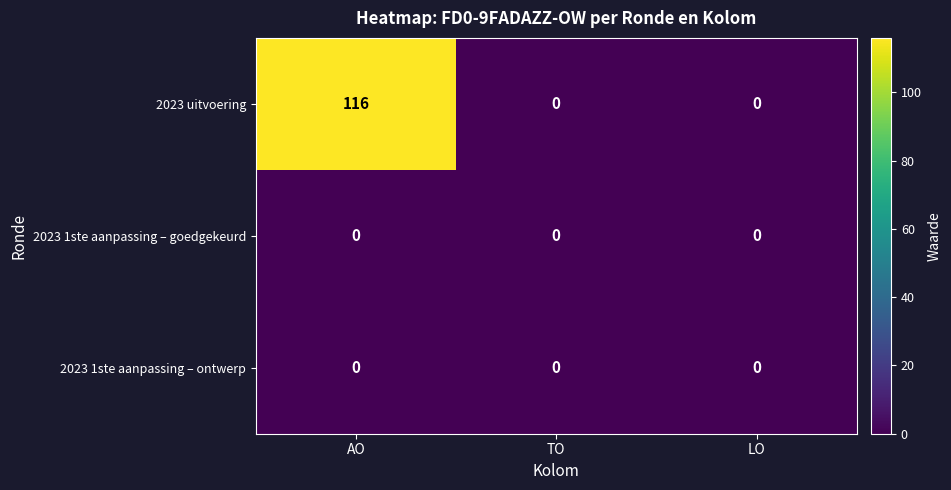

At which category is the sum across all series the highest?

AO